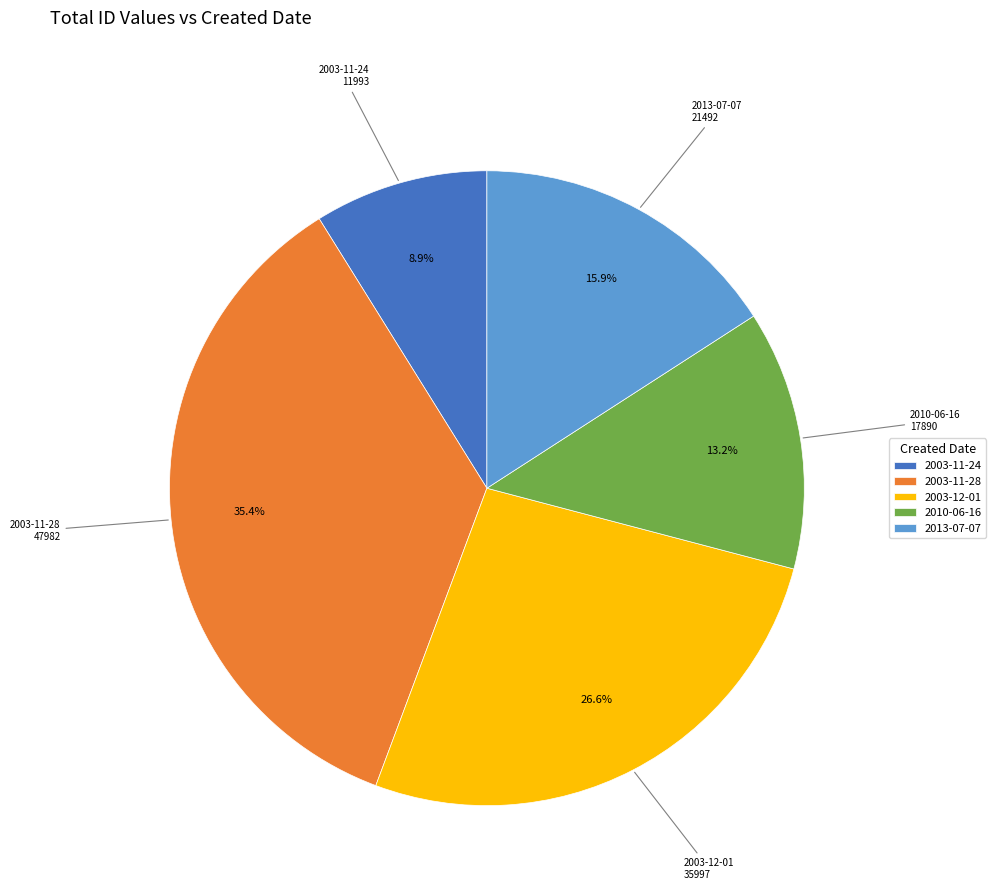

Which category has the biggest portion of the pie?

2003-11-28